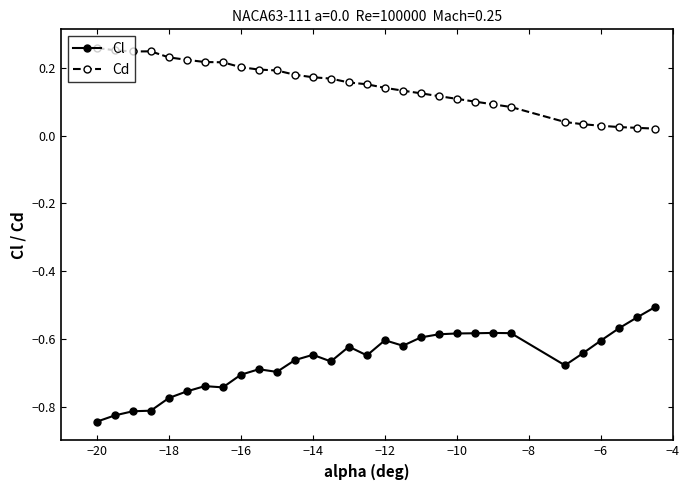

True or false: Cl and Cd intersect in this chart.

False